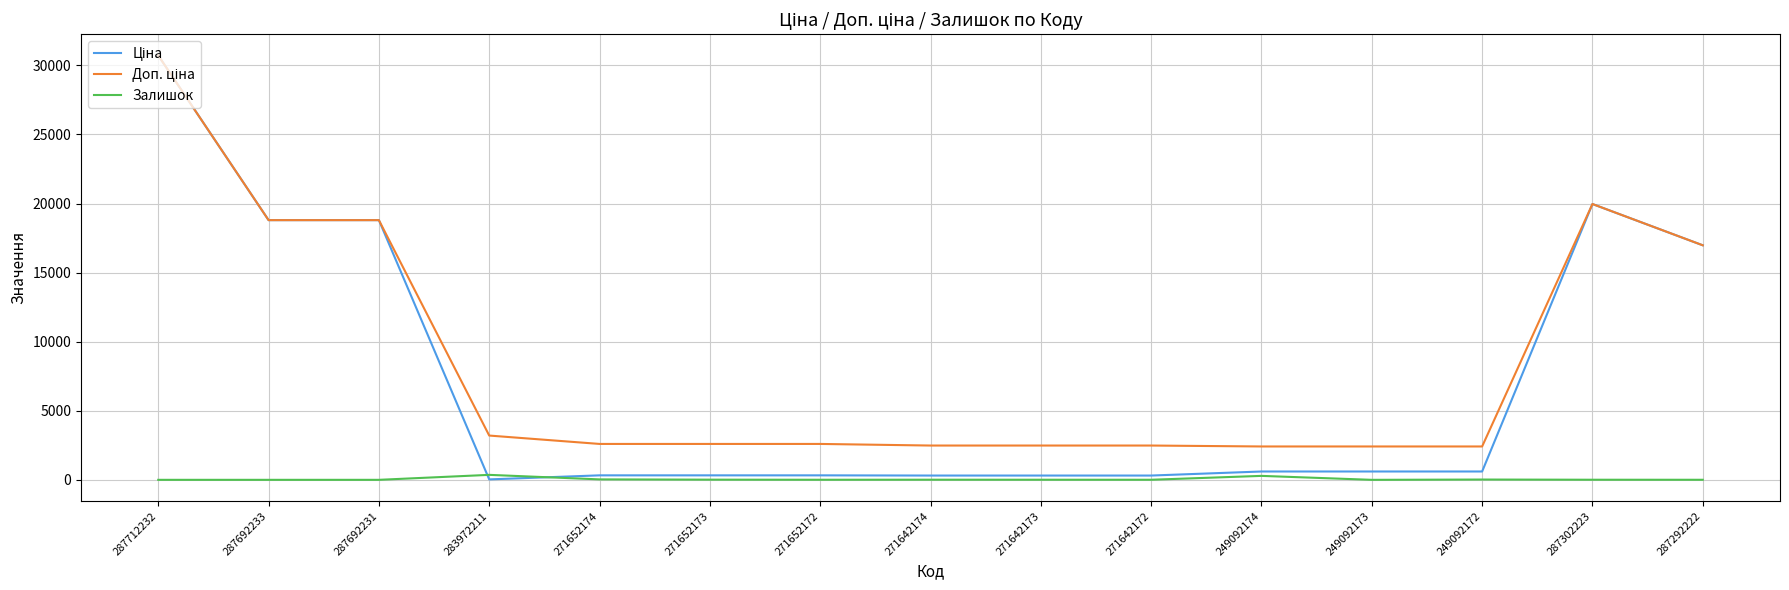

At which category is the sum across all series the highest?

287712232